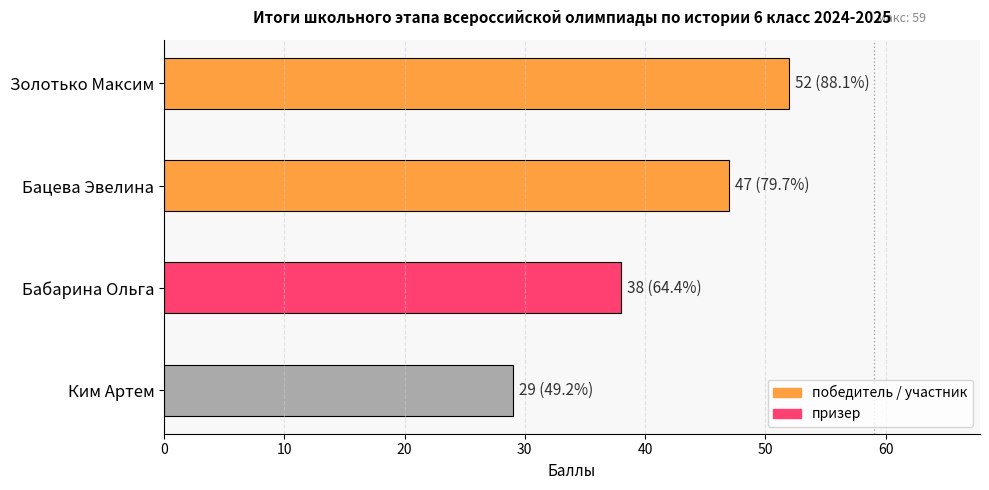

True or false: the data shows 78 at Золотько Максим.

False